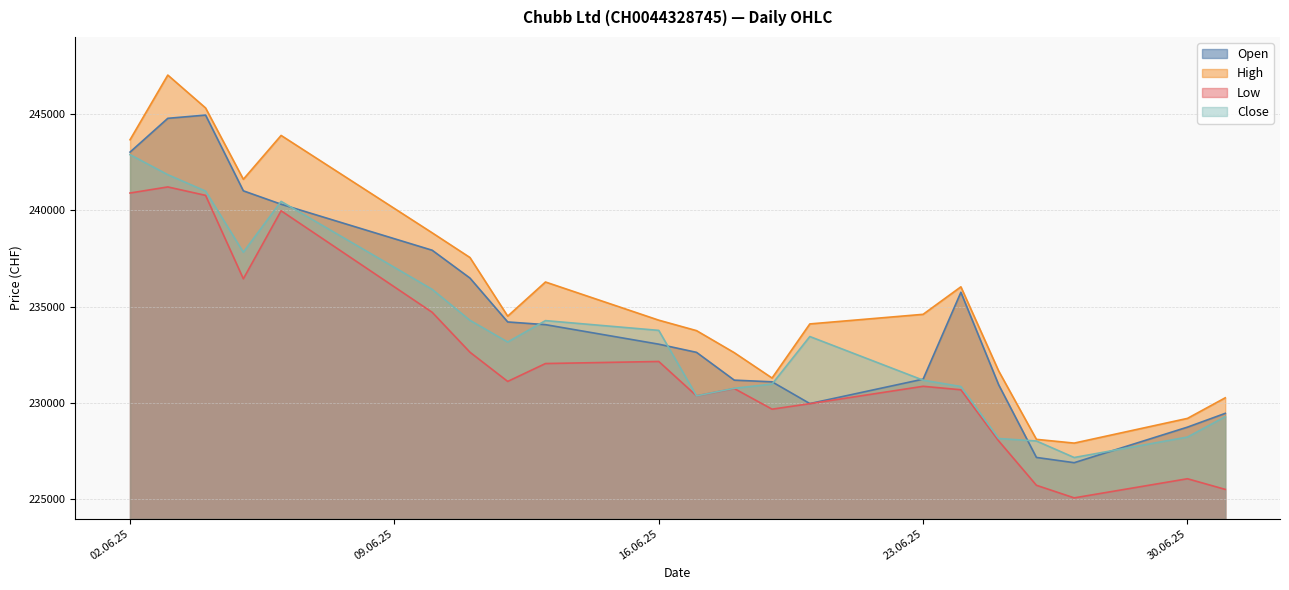

True or false: Low has more than 2 points higher than both neighbors.

True